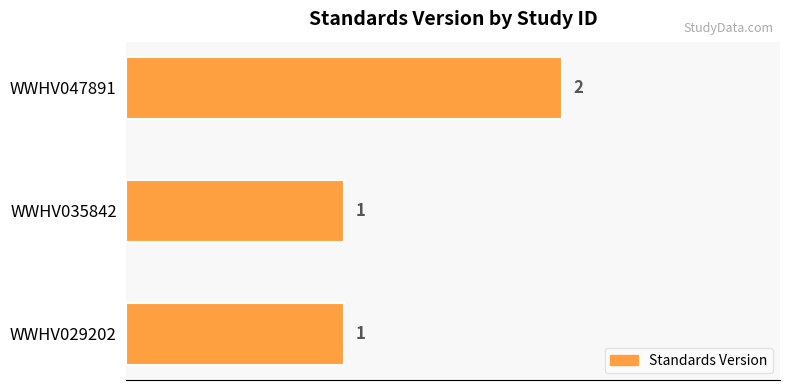

Are the bars grouped side by side (vs. stacked)?

No